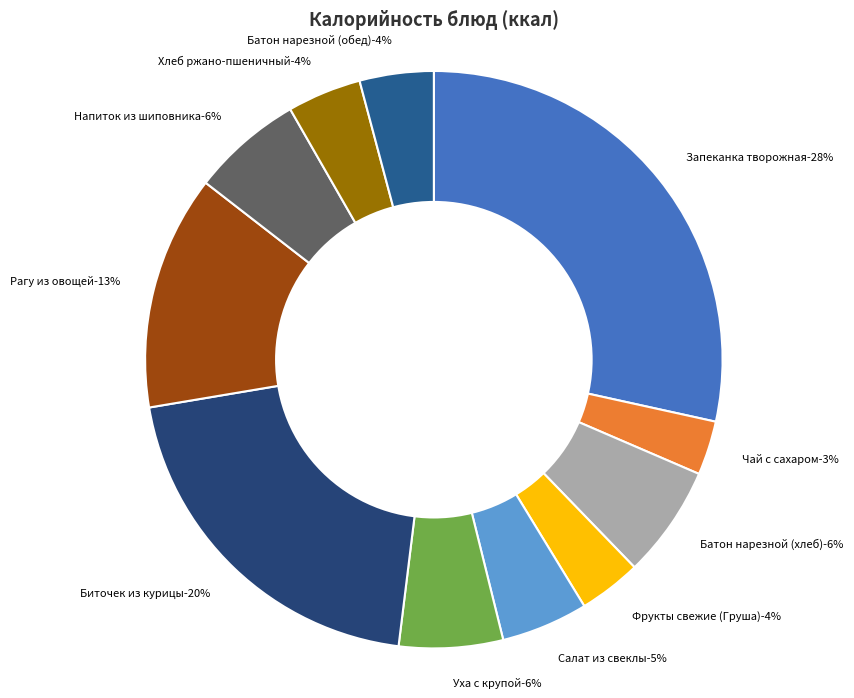

Combined, do Салат из свеклы and Уха с крупой account for over 50%?

No